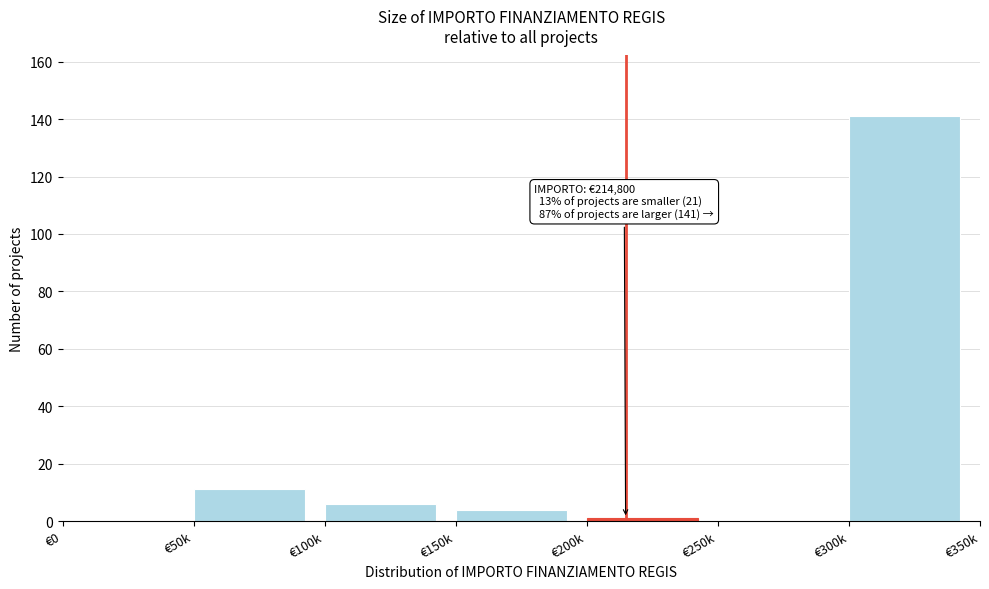

Reading left to right, what are all the values shown in this chart?

€0=0	€50k=11	€100k=6	€150k=4	€200k=1	€250k=0	€300k=141